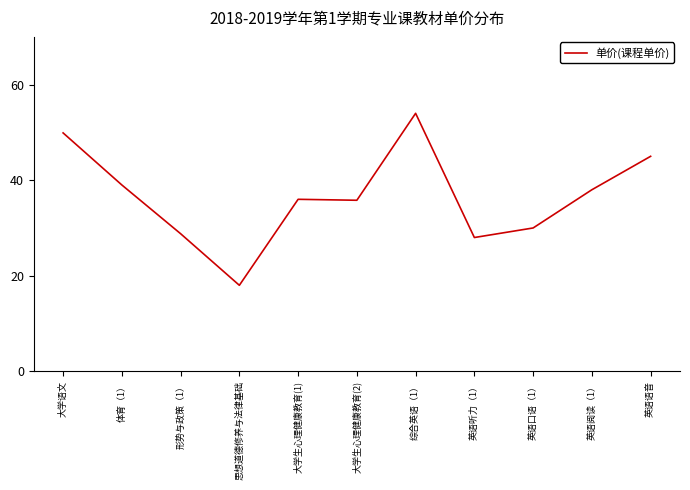

What position from the right is 大学语文?

11